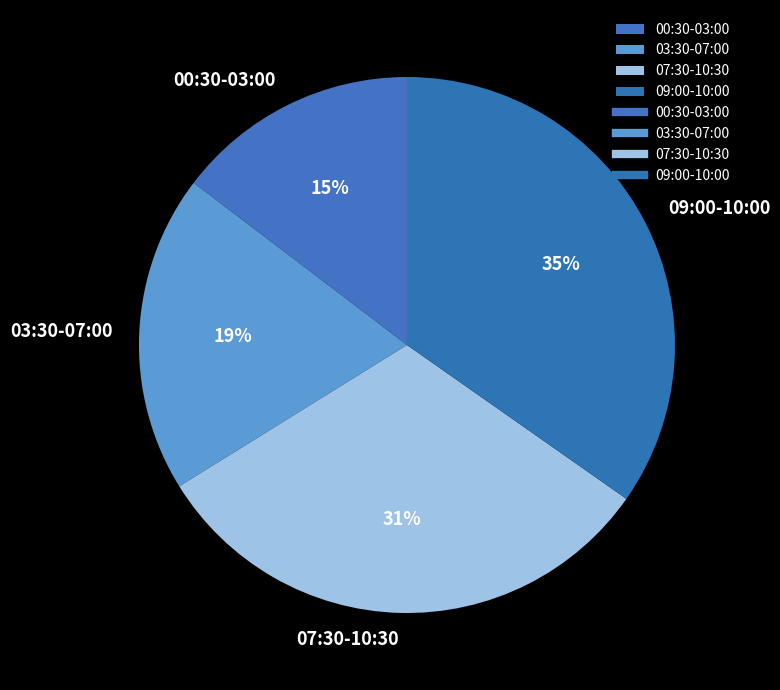

The 00:30-03:00 slice represents 15% of the pie. True or false?

True